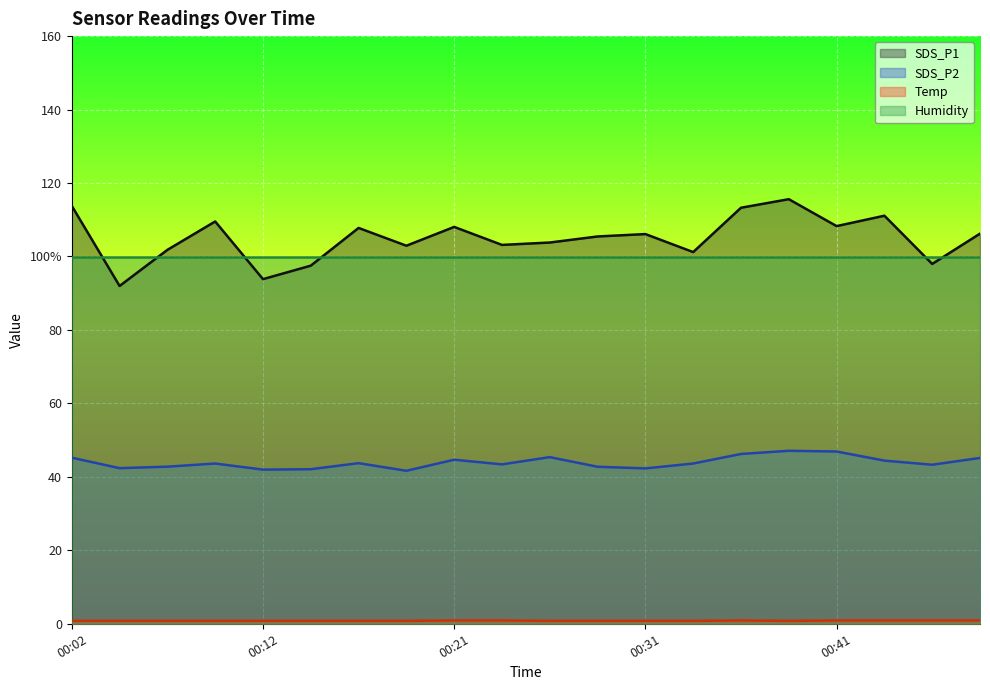

Does the chart display data point markers on the line(s)?

No